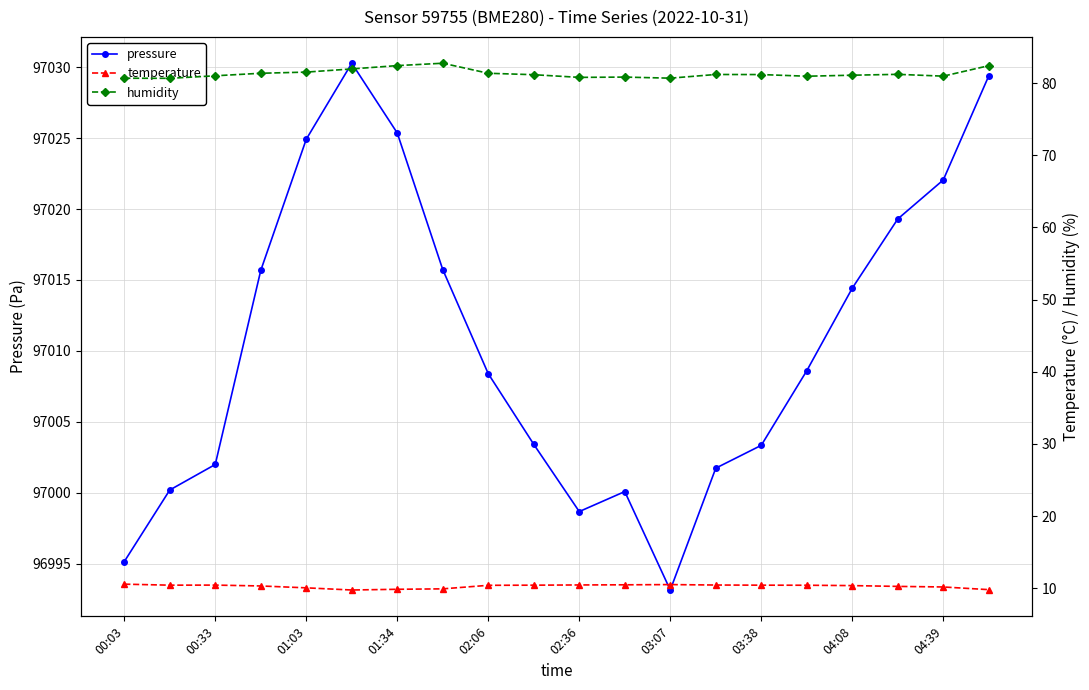

At which label does pressure reach its minimum?

03:07